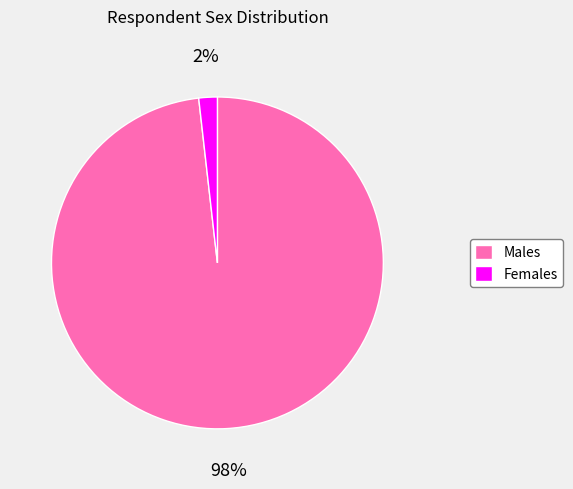

To the nearest percent, what is the difference between the largest and smallest slice percentages?

96%